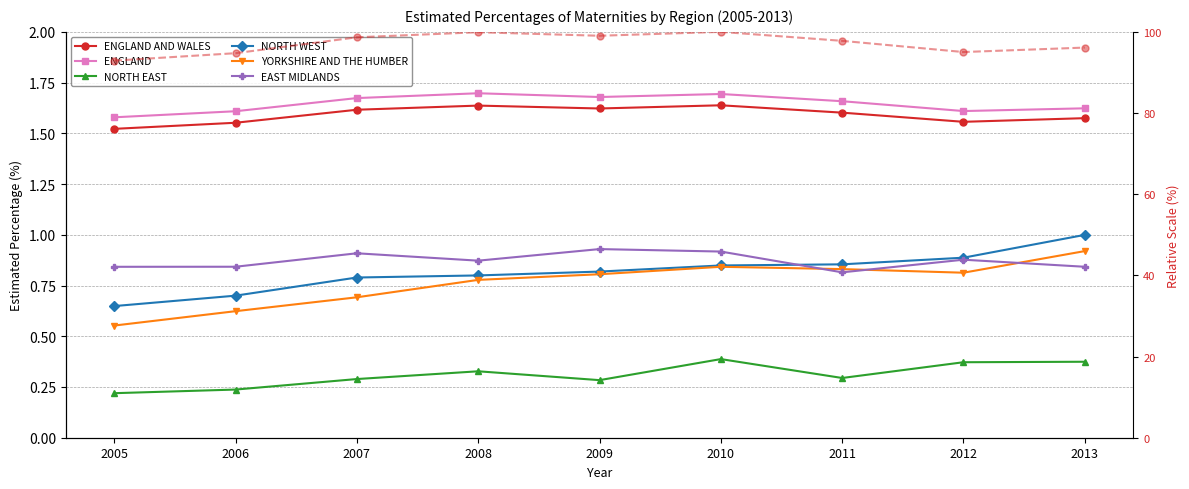

True or false: NORTH EAST has a value of 0.4 at 2010.

True